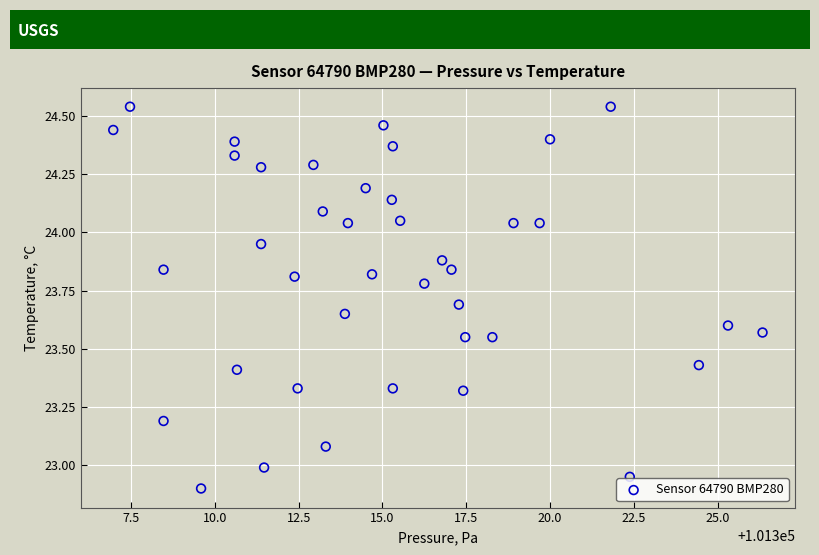

What is the range of X values (max minus min)?

19.4